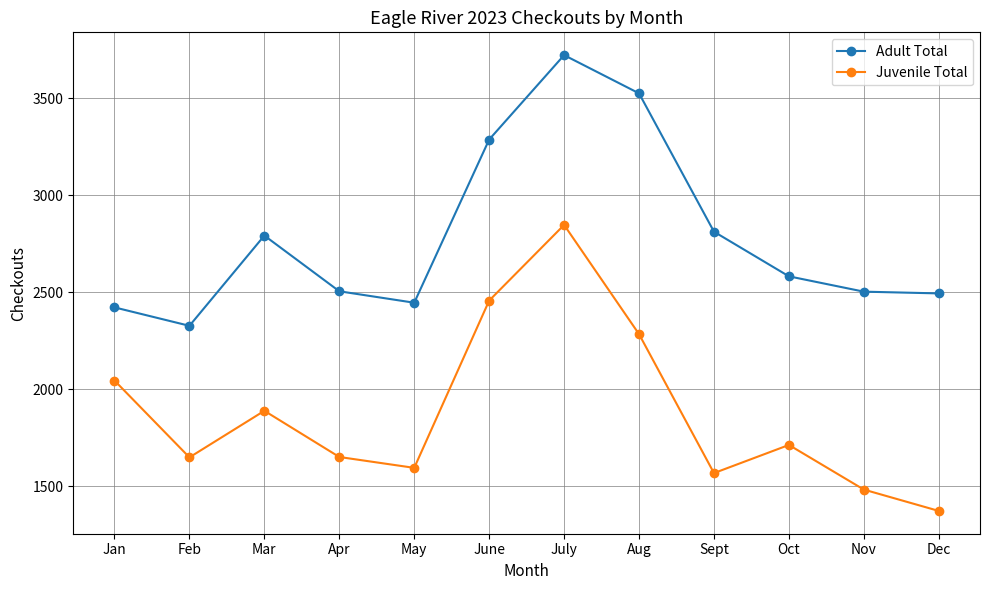

Which label corresponds to the smallest value in the chart?

Dec